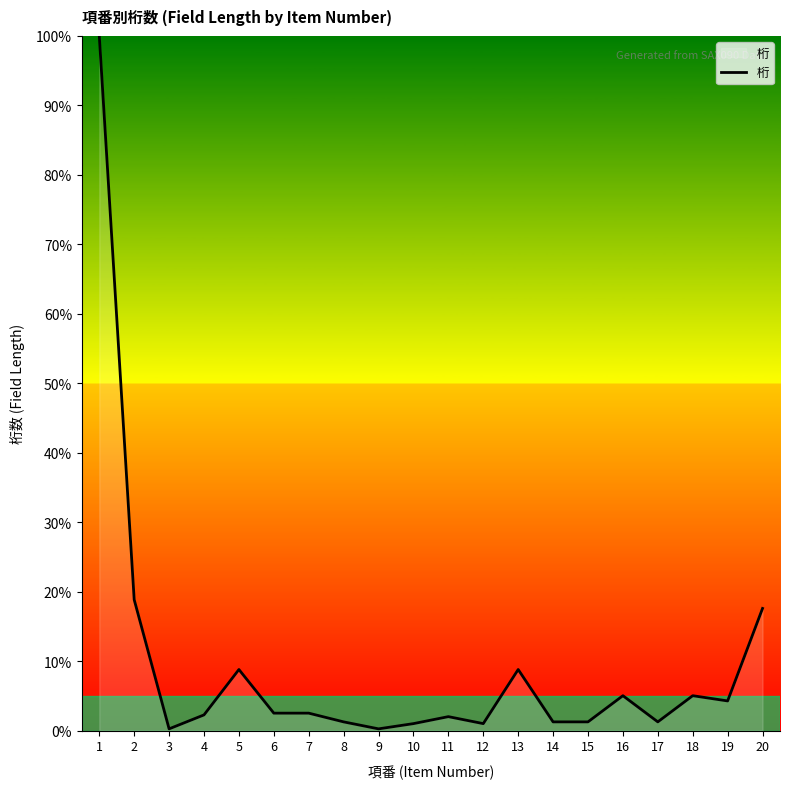

Where is the data nearest to the value 50?

2